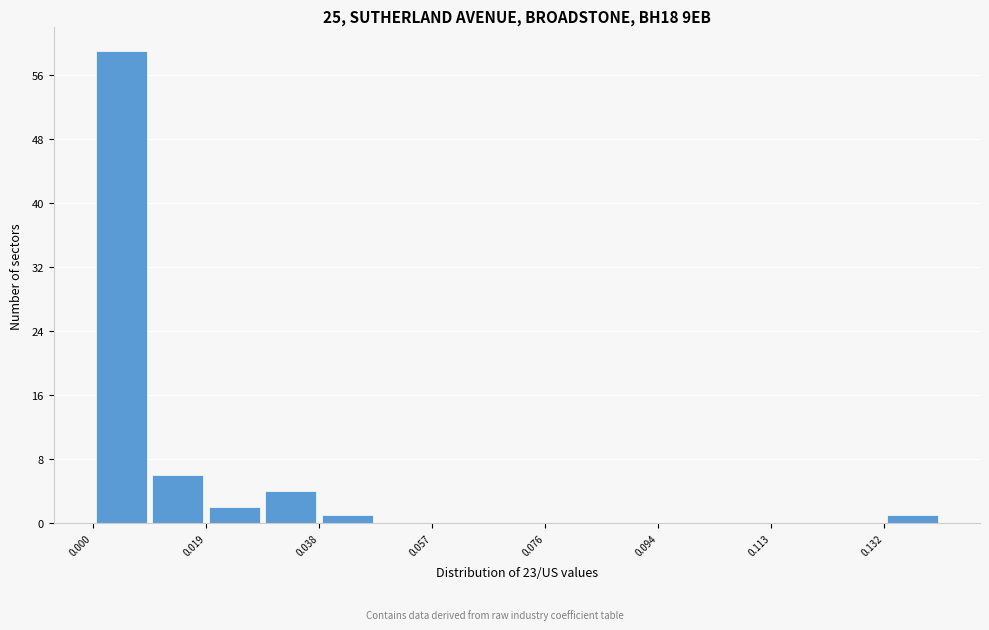

Which range on the x-axis has the tallest bar?

0.000 to 0.010